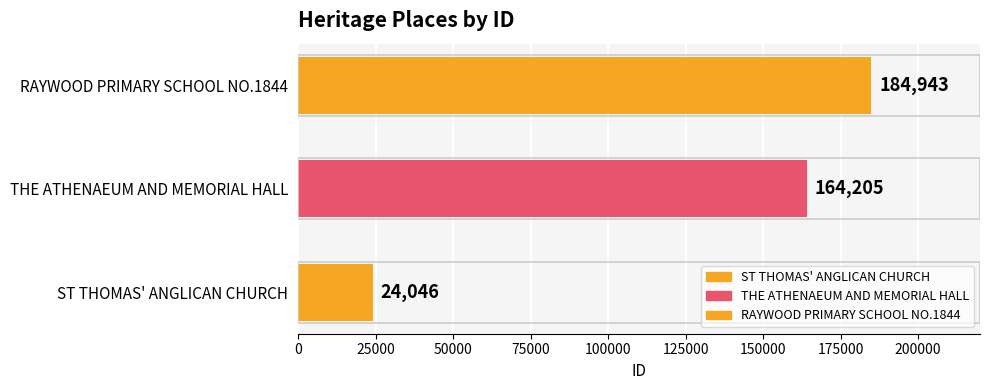

Which label corresponds to the largest value in the chart?

RAYWOOD PRIMARY SCHOOL NO.1844